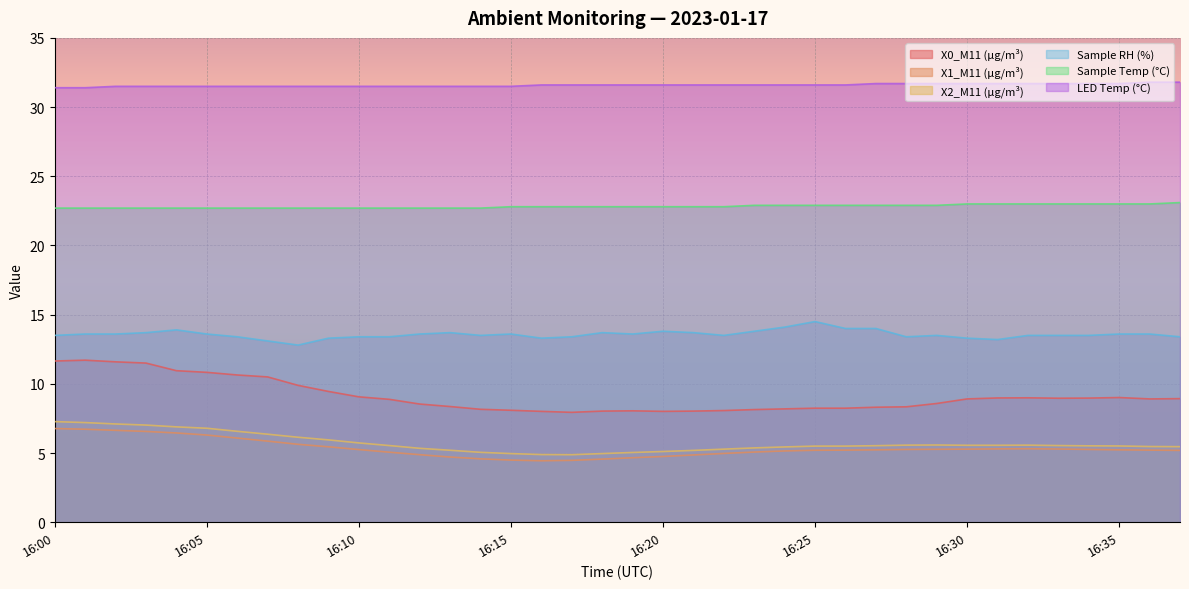

Reading left to right, what are all the values shown in this chart?

X0_M11 (μg/m³): 16:00=11.7	16:01=11.7	16:02=11.6	16:03=11.5	16:04=10.9	16:05=10.8	16:06=10.6	16:07=10.5	16:08=9.9	16:09=9.4	16:10=9.1	16:11=8.9	16:12=8.5	16:13=8.4	16:14=8.2	16:15=8.1	16:16=8.0	16:17=7.9	16:18=8.0	16:19=8.1	16:20=8.0	16:21=8.0	16:22=8.1	16:23=8.1	16:24=8.2	16:25=8.2	16:26=8.2	16:27=8.3	16:28=8.3	16:29=8.6	16:30=8.9	16:31=9.0	16:32=9.0	16:33=9.0	16:34=9.0	16:35=9.0	16:36=8.9	16:37=8.9
X1_M11 (μg/m³): 16:00=6.8	16:01=6.7	16:02=6.6	16:03=6.6	16:04=6.5	16:05=6.3	16:06=6.1	16:07=5.9	16:08=5.6	16:09=5.5	16:10=5.2	16:11=5.1	16:12=4.9	16:13=4.7	16:14=4.6	16:15=4.5	16:16=4.4	16:17=4.5	16:18=4.6	16:19=4.7	16:20=4.8	16:21=4.9	16:22=5.0	16:23=5.1	16:24=5.2	16:25=5.2	16:26=5.2	16:27=5.2	16:28=5.3	16:29=5.3	16:30=5.3	16:31=5.3	16:32=5.3	16:33=5.3	16:34=5.3	16:35=5.2	16:36=5.2	16:37=5.2
X2_M11 (μg/m³): 16:00=7.3	16:01=7.2	16:02=7.1	16:03=7.0	16:04=6.9	16:05=6.8	16:06=6.6	16:07=6.4	16:08=6.1	16:09=6.0	16:10=5.7	16:11=5.5	16:12=5.3	16:13=5.2	16:14=5.0	16:15=5.0	16:16=4.9	16:17=4.9	16:18=5.0	16:19=5.0	16:20=5.1	16:21=5.2	16:22=5.3	16:23=5.4	16:24=5.4	16:25=5.5	16:26=5.5	16:27=5.5	16:28=5.6	16:29=5.6	16:30=5.6	16:31=5.6	16:32=5.6	16:33=5.5	16:34=5.5	16:35=5.5	16:36=5.5	16:37=5.5
Sample RH (%): 16:00=13.5	16:01=13.6	16:02=13.6	16:03=13.7	16:04=13.9	16:05=13.6	16:06=13.4	16:07=13.1	16:08=12.8	16:09=13.3	16:10=13.4	16:11=13.4	16:12=13.6	16:13=13.7	16:14=13.5	16:15=13.6	16:16=13.3	16:17=13.4	16:18=13.7	16:19=13.6	16:20=13.8	16:21=13.7	16:22=13.5	16:23=13.8	16:24=14.1	16:25=14.5	16:26=14.0	16:27=14.0	16:28=13.4	16:29=13.5	16:30=13.3	16:31=13.2	16:32=13.5	16:33=13.5	16:34=13.5	16:35=13.6	16:36=13.6	16:37=13.4
Sample Temp (°C): 16:00=22.7	16:01=22.7	16:02=22.7	16:03=22.7	16:04=22.7	16:05=22.7	16:06=22.7	16:07=22.7	16:08=22.7	16:09=22.7	16:10=22.7	16:11=22.7	16:12=22.7	16:13=22.7	16:14=22.7	16:15=22.8	16:16=22.8	16:17=22.8	16:18=22.8	16:19=22.8	16:20=22.8	16:21=22.8	16:22=22.8	16:23=22.9	16:24=22.9	16:25=22.9	16:26=22.9	16:27=22.9	16:28=22.9	16:29=22.9	16:30=23.0	16:31=23.0	16:32=23.0	16:33=23.0	16:34=23.0	16:35=23.0	16:36=23.0	16:37=23.1
LED Temp (°C): 16:00=31.4	16:01=31.4	16:02=31.5	16:03=31.5	16:04=31.5	16:05=31.5	16:06=31.5	16:07=31.5	16:08=31.5	16:09=31.5	16:10=31.5	16:11=31.5	16:12=31.5	16:13=31.5	16:14=31.5	16:15=31.5	16:16=31.6	16:17=31.6	16:18=31.6	16:19=31.6	16:20=31.6	16:21=31.6	16:22=31.6	16:23=31.6	16:24=31.6	16:25=31.6	16:26=31.6	16:27=31.7	16:28=31.7	16:29=31.7	16:30=31.7	16:31=31.7	16:32=31.7	16:33=31.7	16:34=31.7	16:35=31.7	16:36=31.8	16:37=31.8